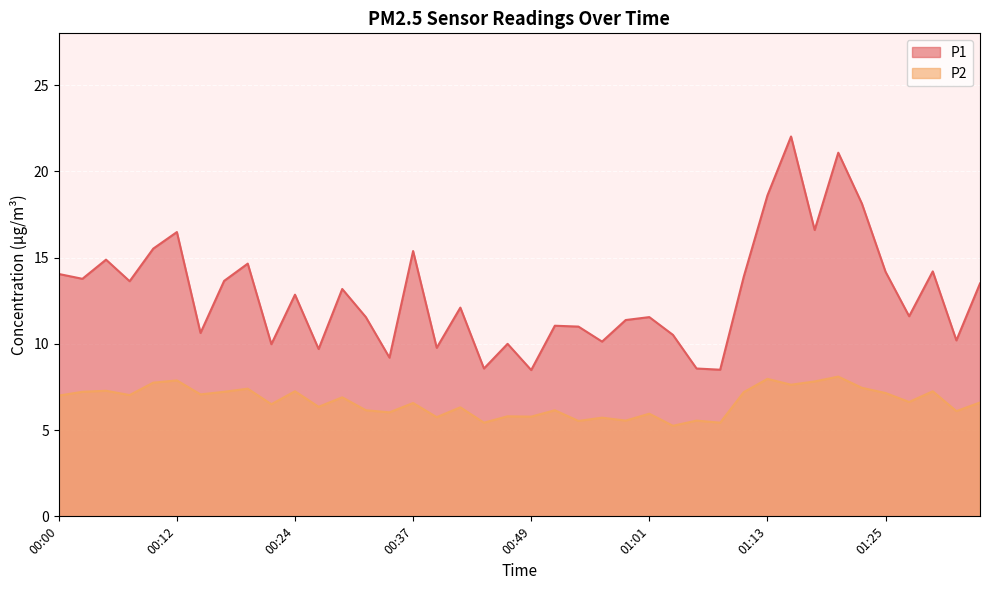

What value does the P2 series have at 00:07?

7.0